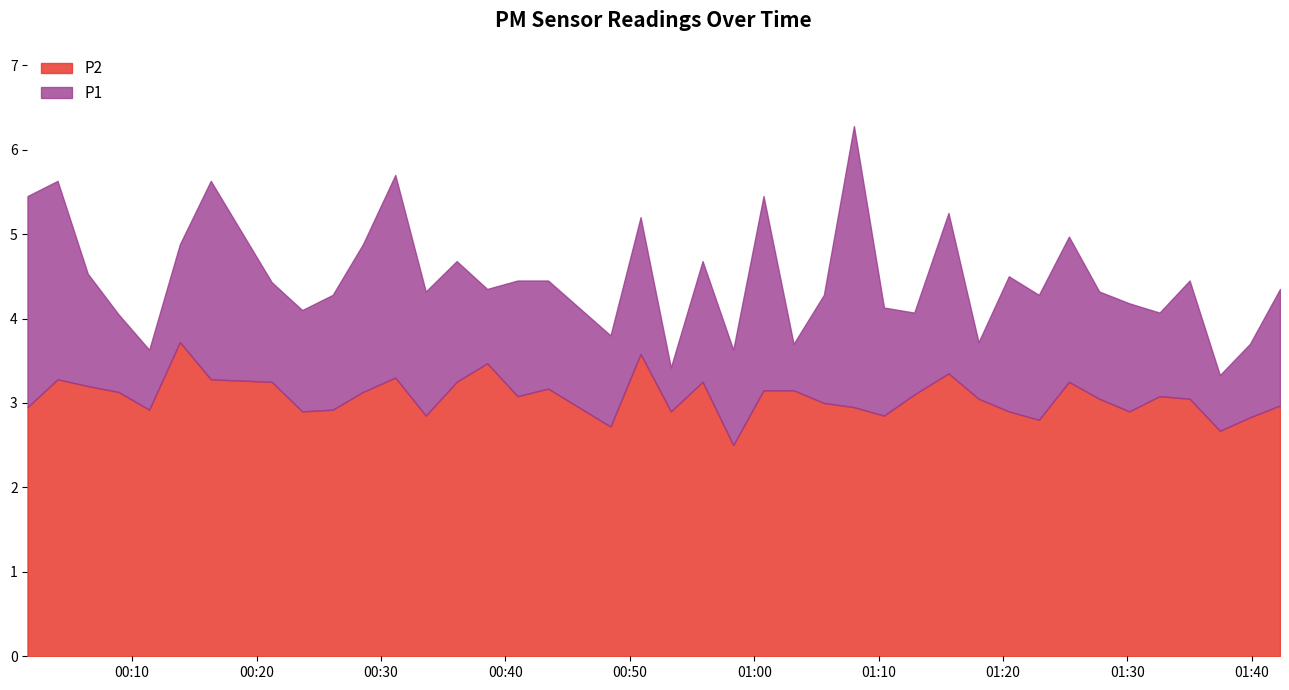

What is the label of the 17th point from the left?

2022-11-20T00:43:26